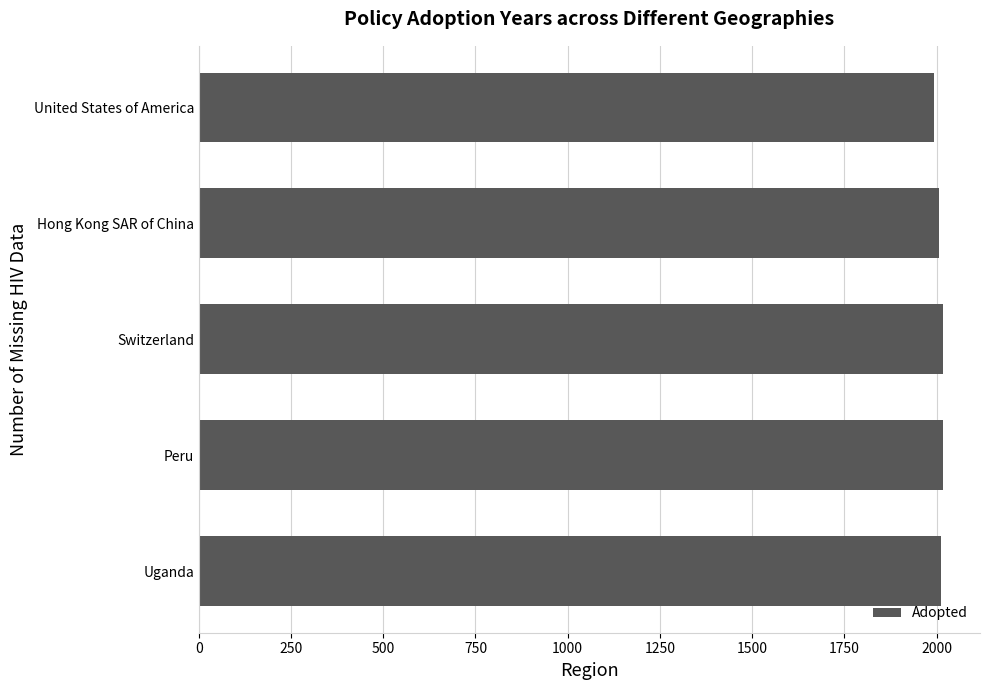

What is the greatest value displayed?

2017